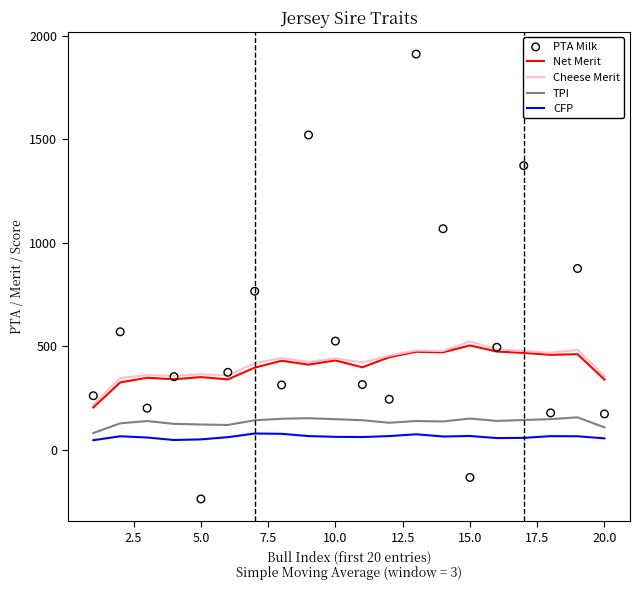

What is the lowest value of the TPI series?

79.7